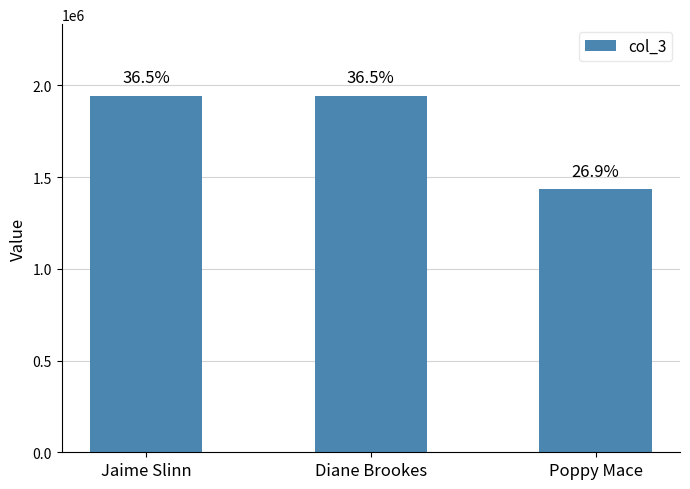

What is the sum of all values?

5322188